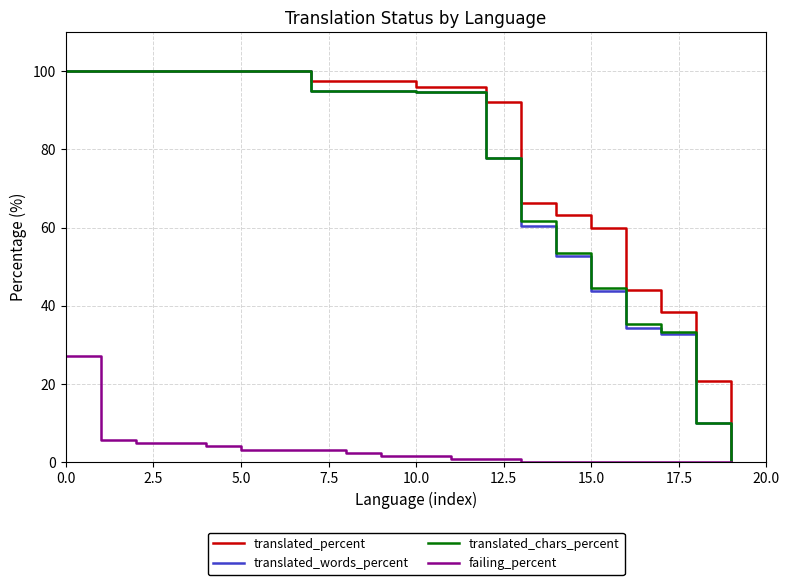

At how many categories does at least one series exceed 40?

17